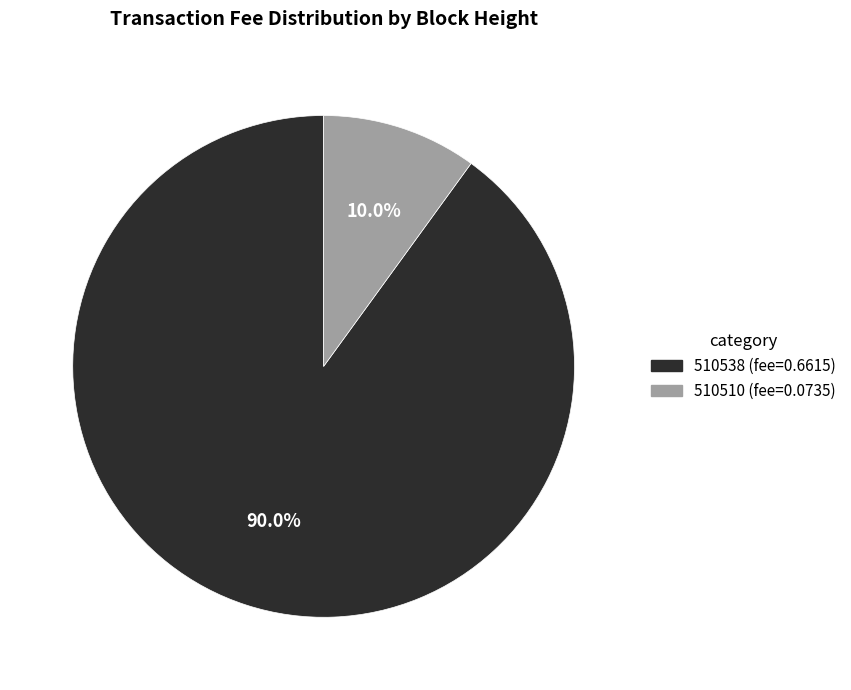

Does any single category account for the majority?

Yes